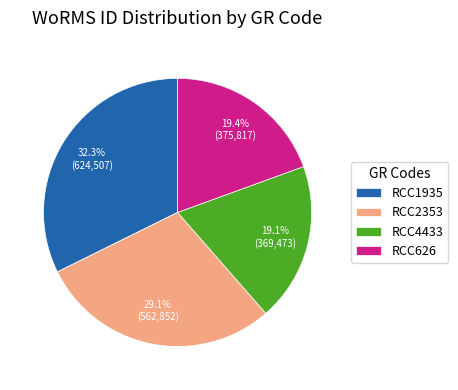

Which slice is the largest?

RCC1935